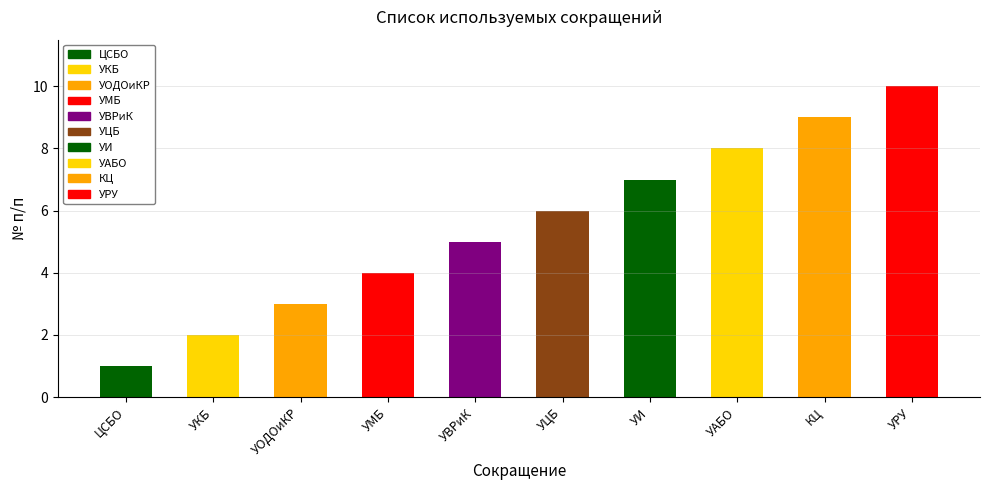

Approximately how many times larger is the value at УВРиК compared to УАБО?

0.6